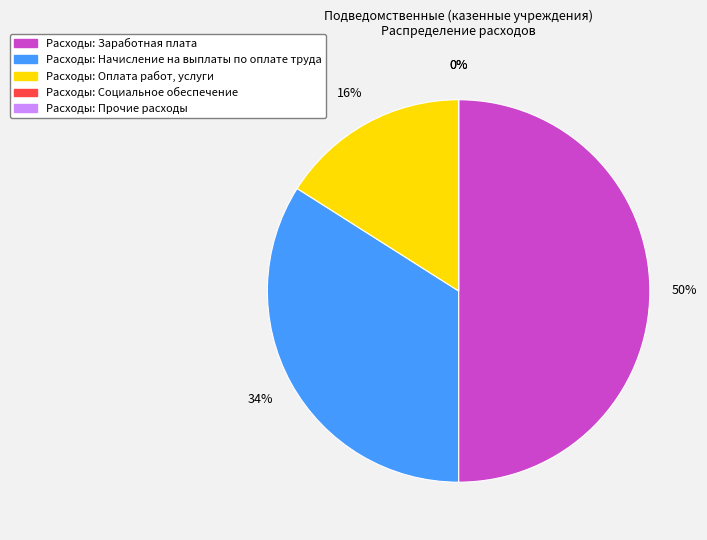

Is there a majority slice in this chart?

No